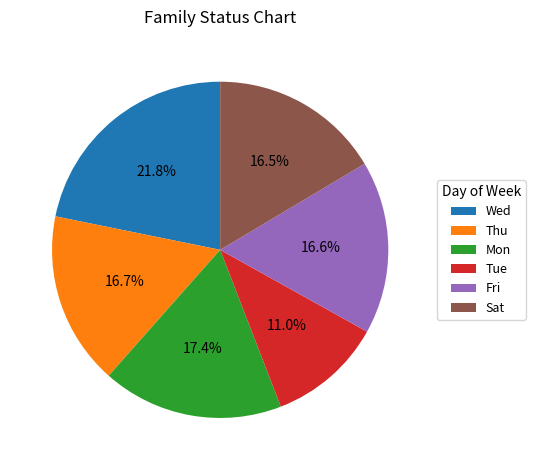

Is the sum of Fri and Wed greater than half?

No